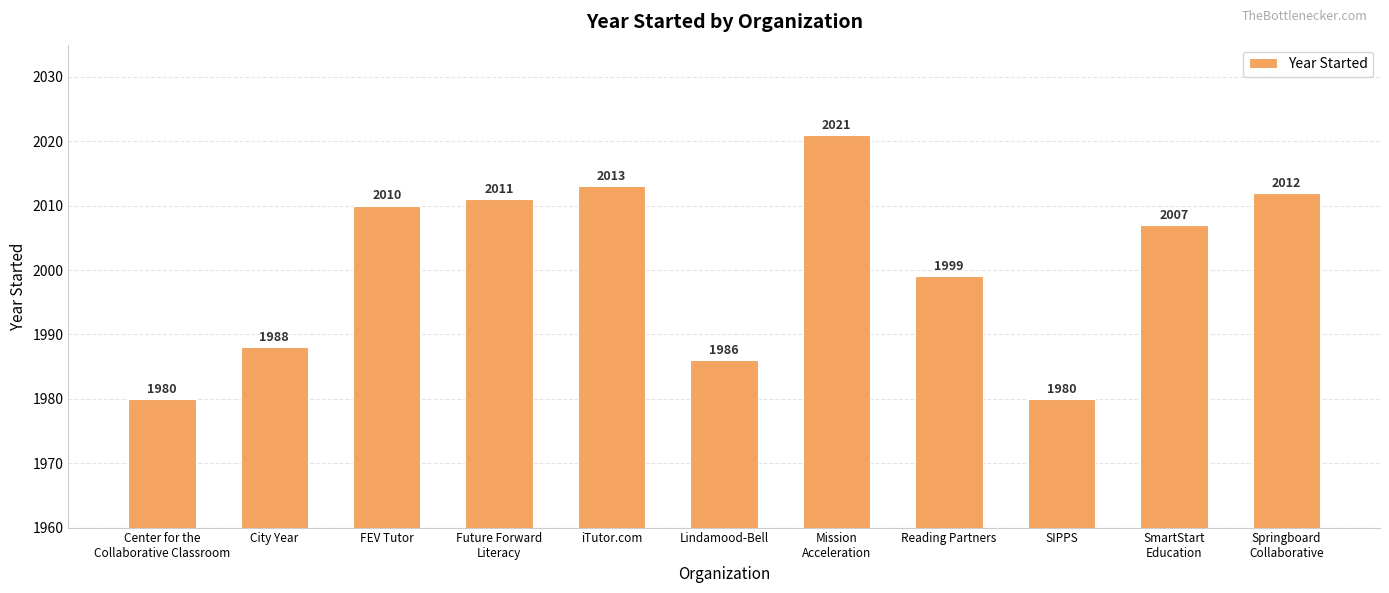

How many values are below 2007?

5